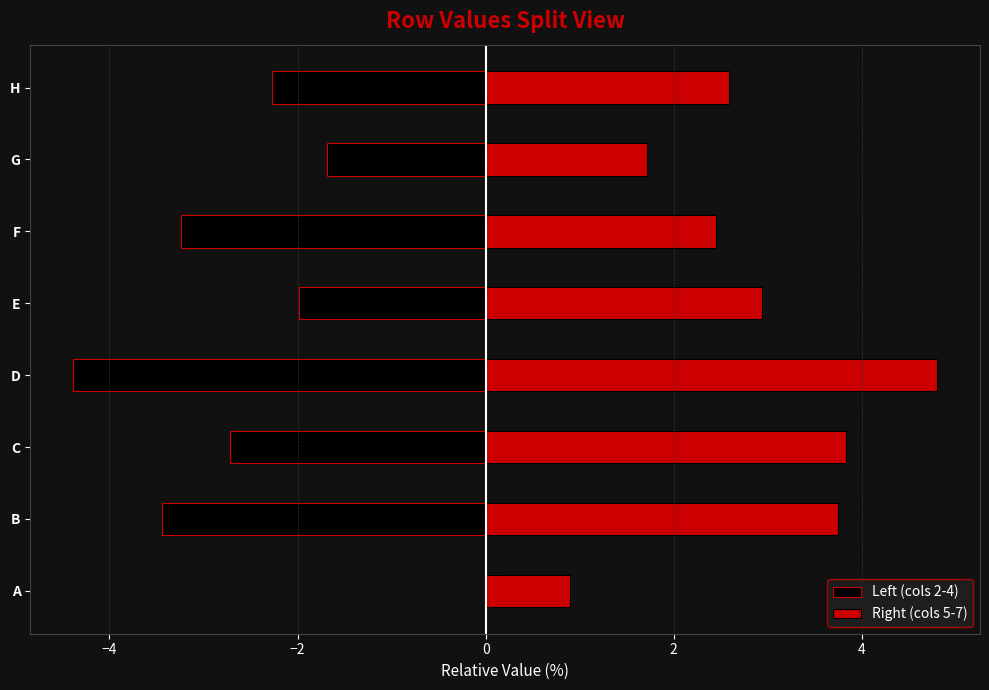

Rank the series at E from highest to lowest value.

Right (cols 5-7), Left (cols 2-4)